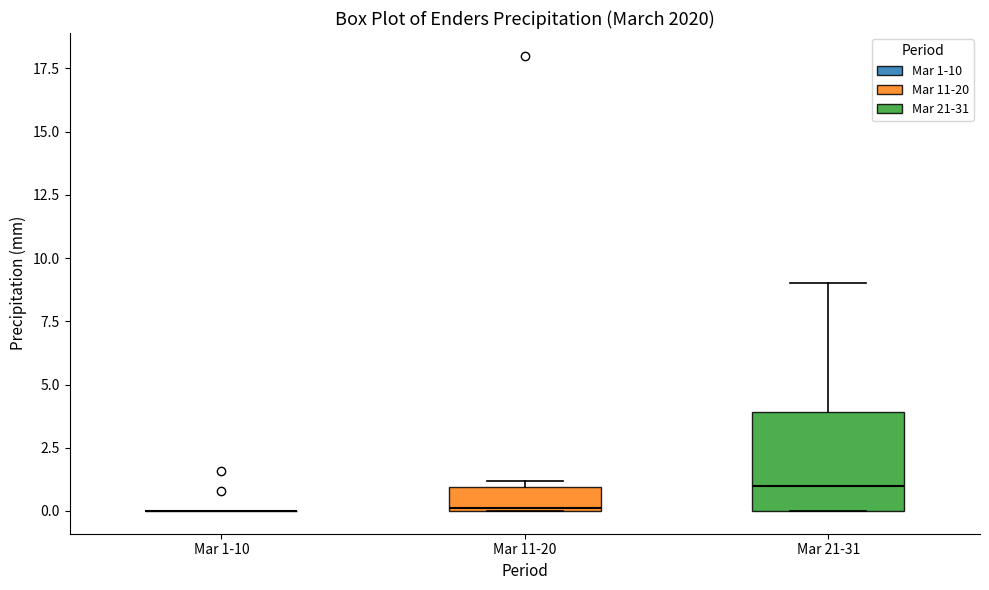

Which box is the tallest, from its lower edge to its upper edge?

Mar 21-31